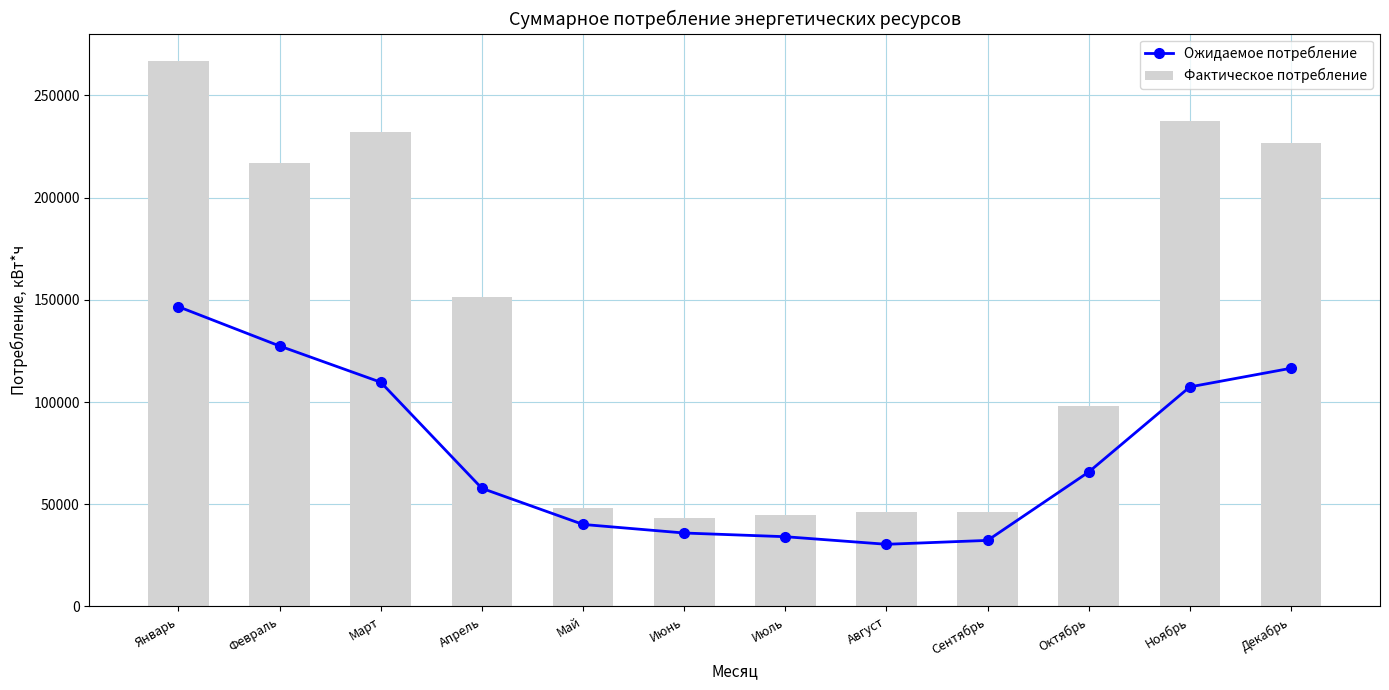

Is it true that Фактическое потребление equals 266822.7 at Январь?

True